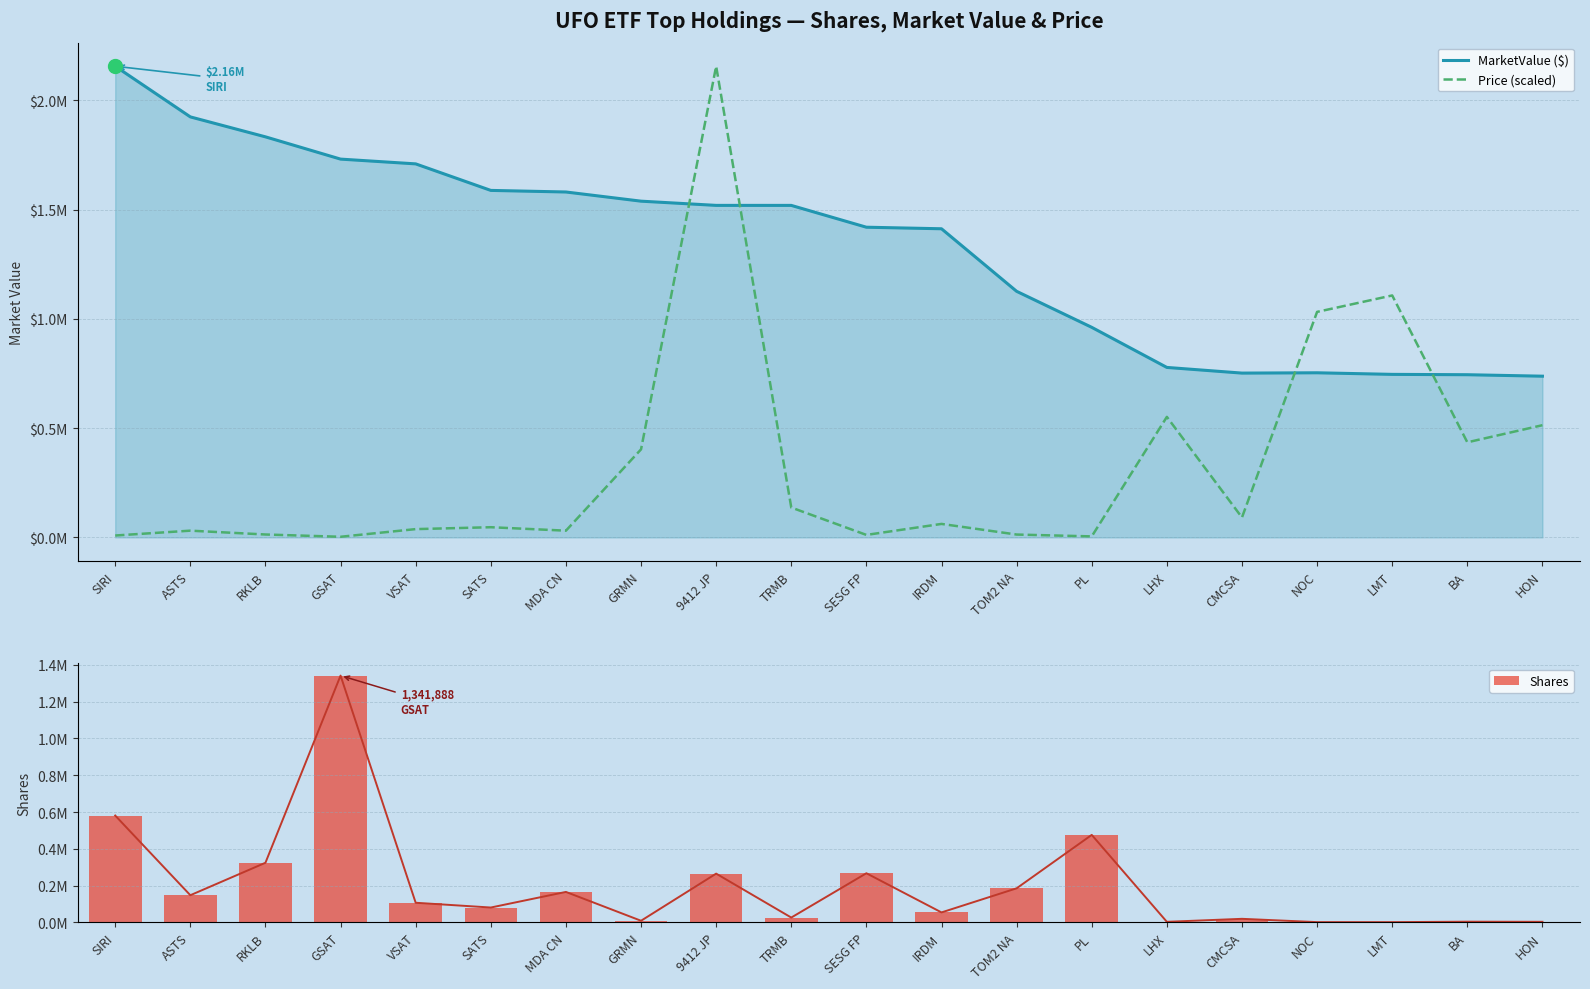

Which series contains the lowest Y value?

Shares